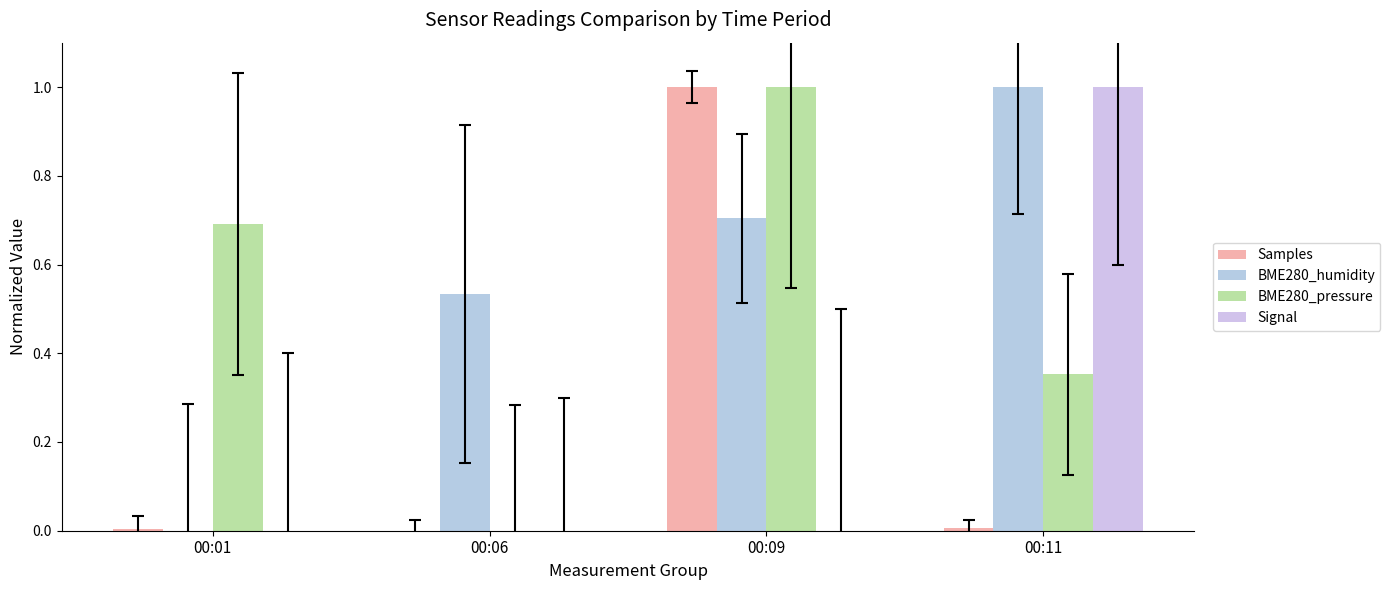

At which category is the sum across all series the highest?

00:09